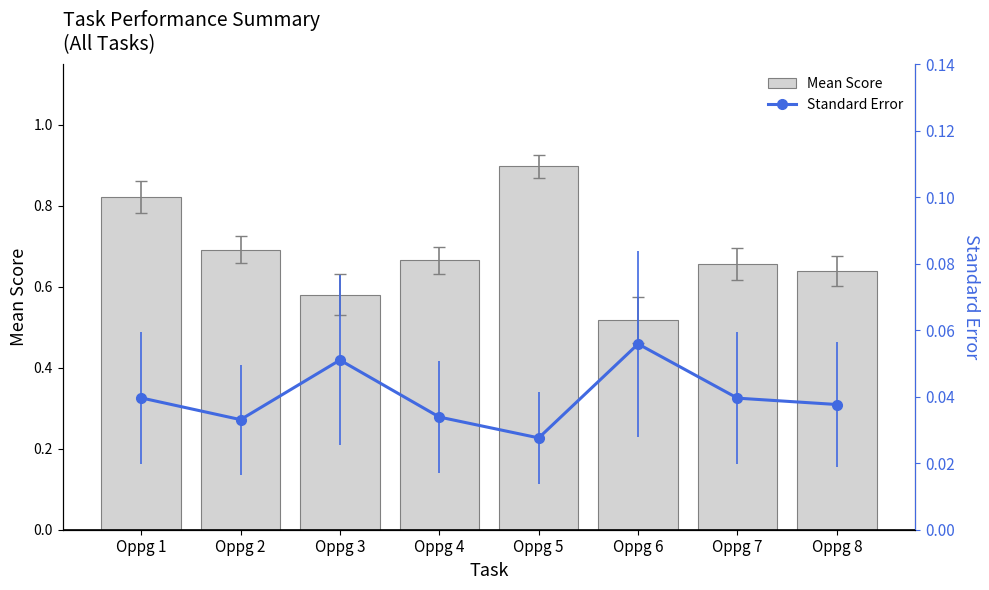

Which series changed the most between Oppg 5 and Oppg 6?

Mean Score